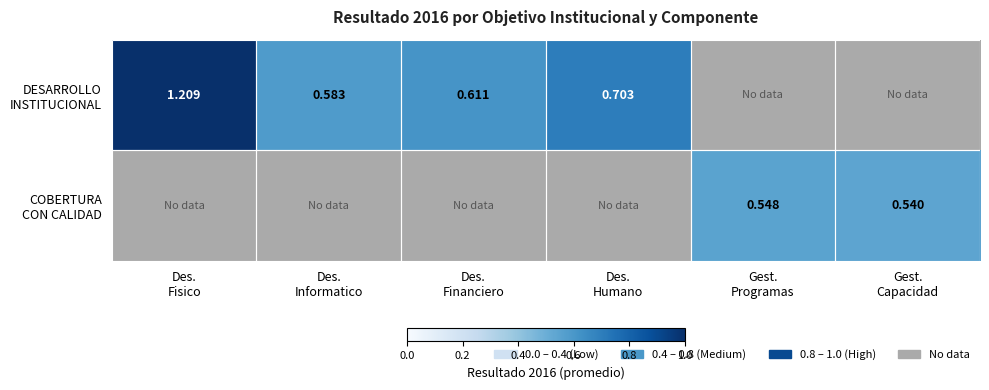

Which series has the largest range (max minus min)?

DESARROLLO INSTITUCIONAL